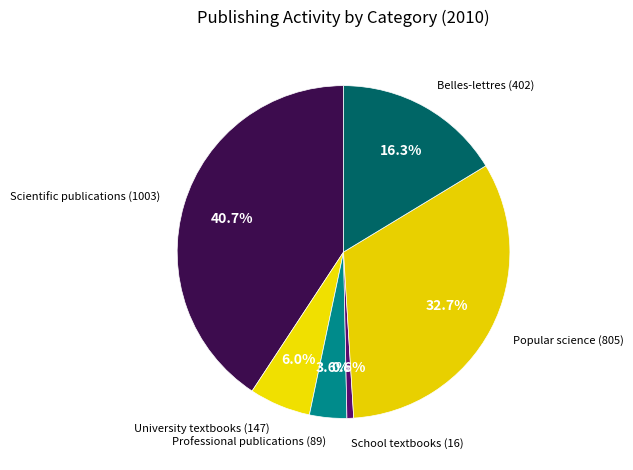

Does any single category account for the majority?

No